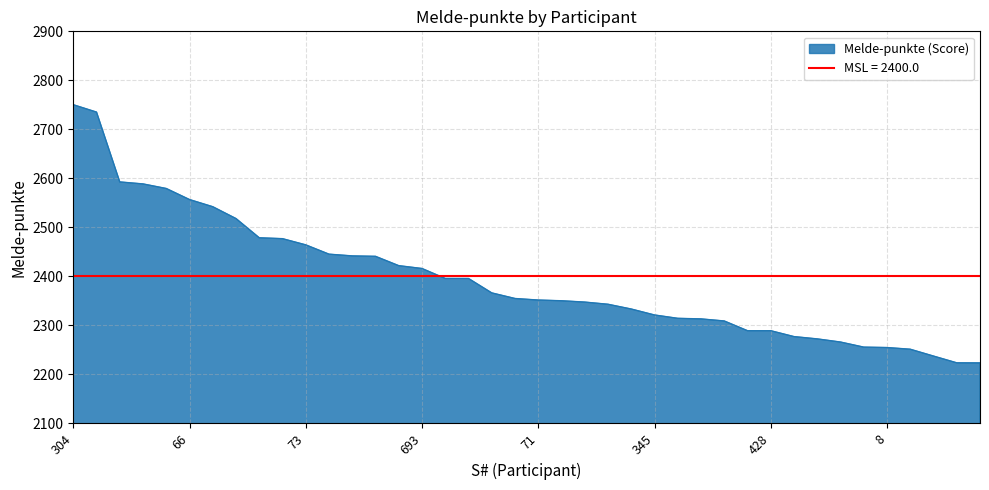

What is the change in value from 459 to 306?

-129.6